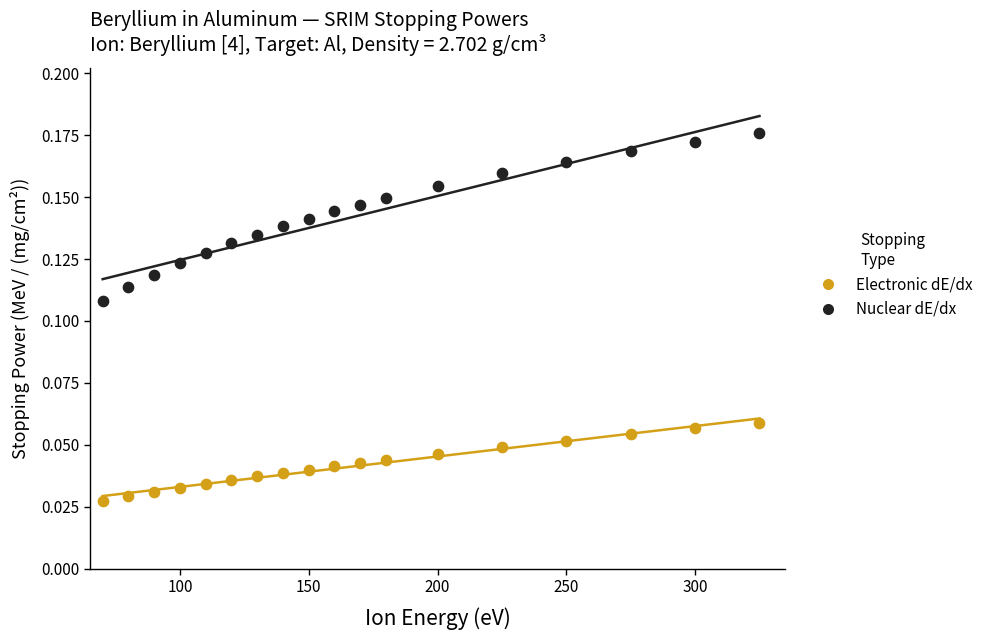

Across all data points, what is the range of X values (max minus min)?

255.0